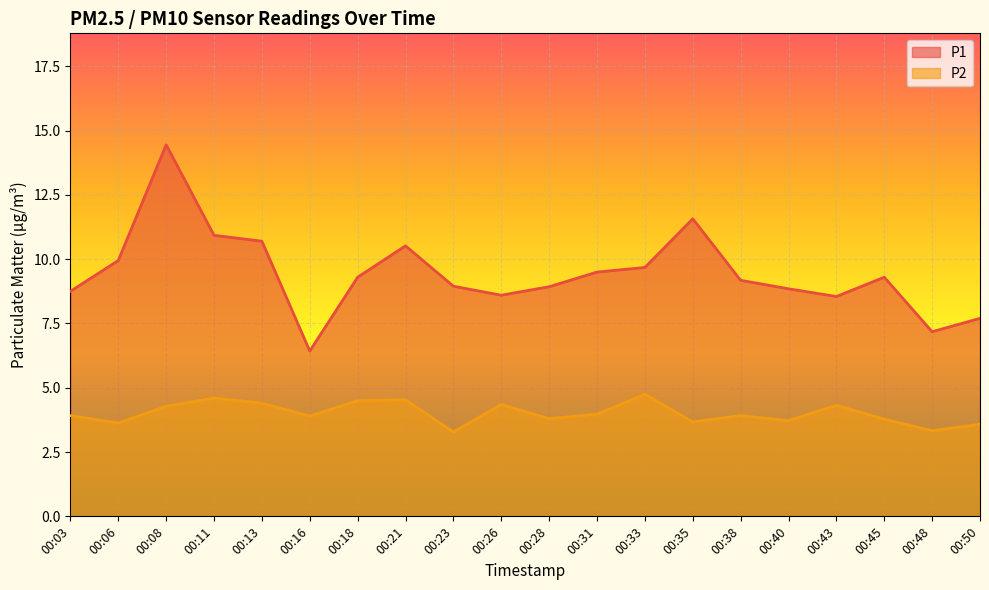

True or false: P2 and P1 intersect in this chart.

False